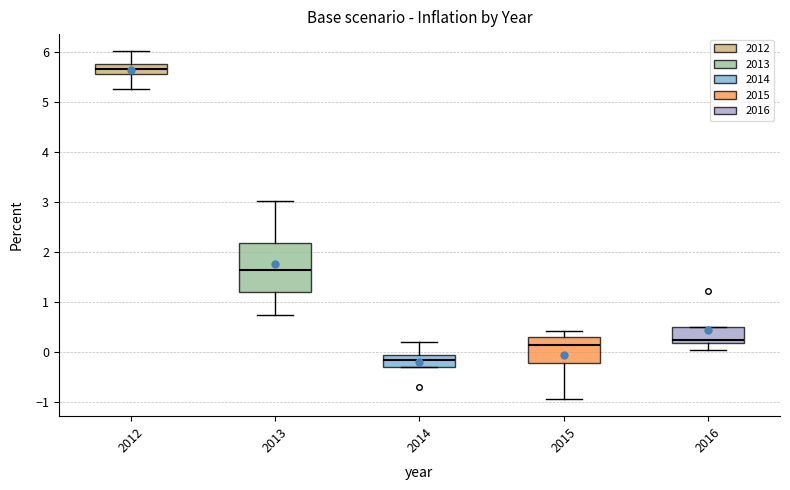

Reading left to right, read every box against the y-axis: the position of its median line, the range the box covers, and the ends of its whiskers. The values are not printed on the chart, so give them approximately, as read against the axis.

2012: median 5.7 (inside the box), box 5.6 to 5.7, whiskers 5.3 to 6.0
2013: median 1.6, box 1.2 to 2.2, whiskers 0.7 to 3.0
2014: median -0.2, box -0.3 to -0.1, whiskers -0.3 to 0.2
2015: median 0.1, box -0.2 to 0.3, whiskers -0.9 to 0.4
2016: median 0.2 (just above the box's lower edge), box 0.2 to 0.5, whiskers 0.0 to 0.5